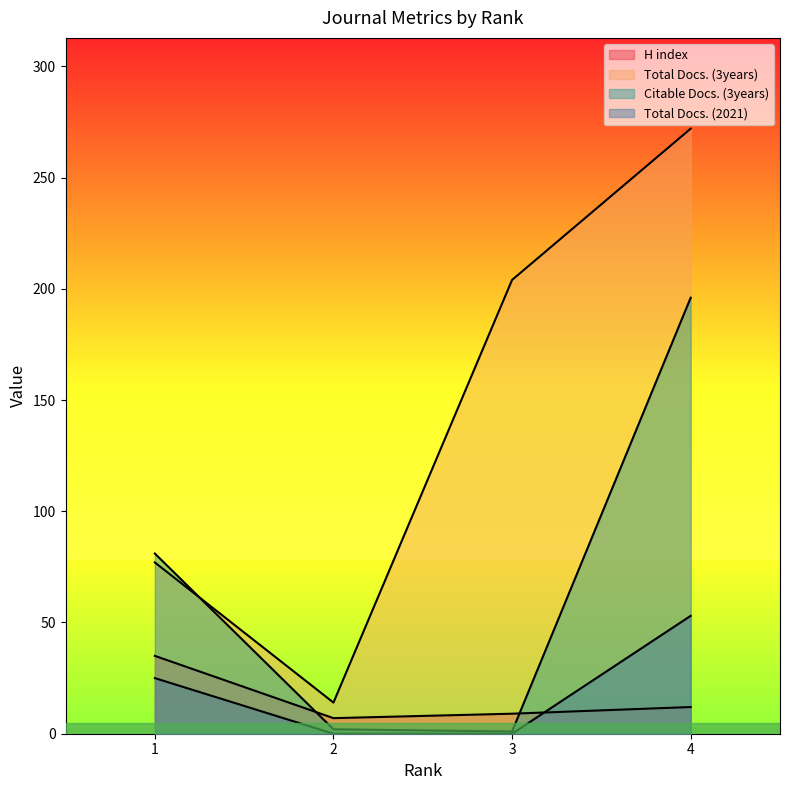

What is the difference between the maximum and minimum values in the Total Docs. (2021) series?

53